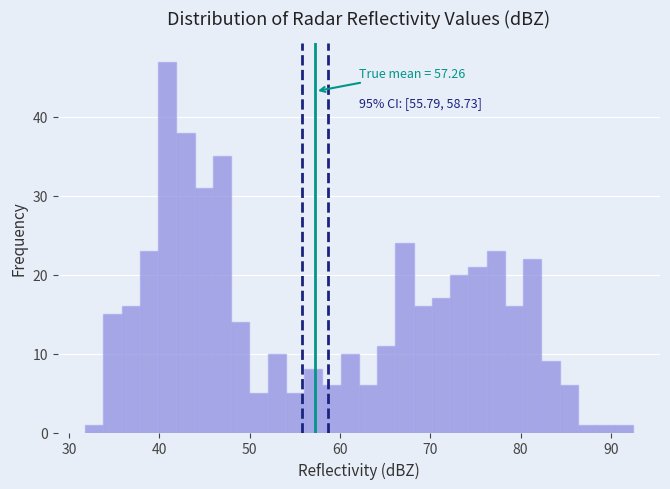

Around what value on the x-axis is the tallest bar? Give the approximate position of its centre, as read against the axis.

41